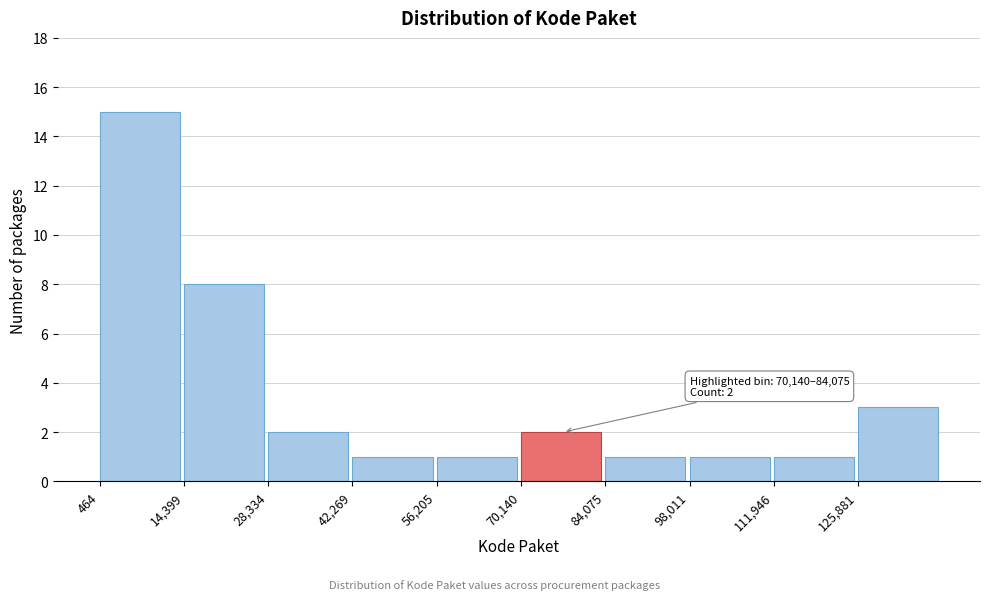

Which range on the x-axis has the tallest bar?

0 to 14000